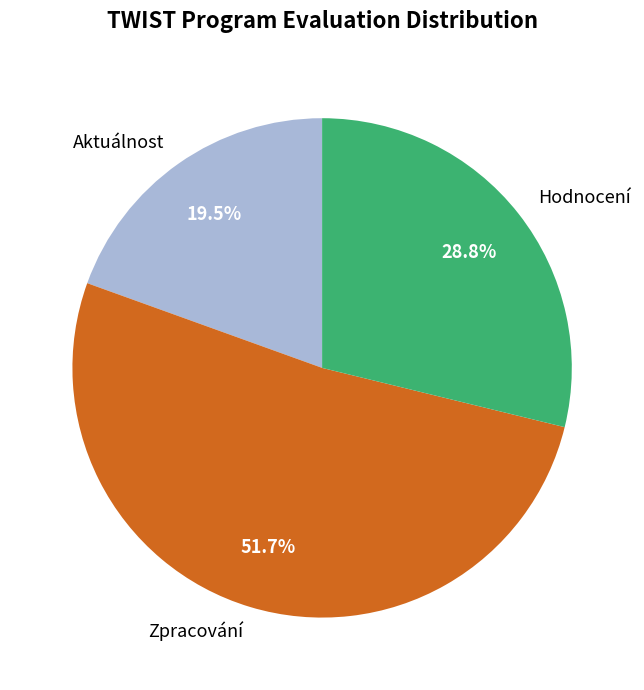

To the nearest percent, what is the difference between the largest and smallest slice percentages?

32%